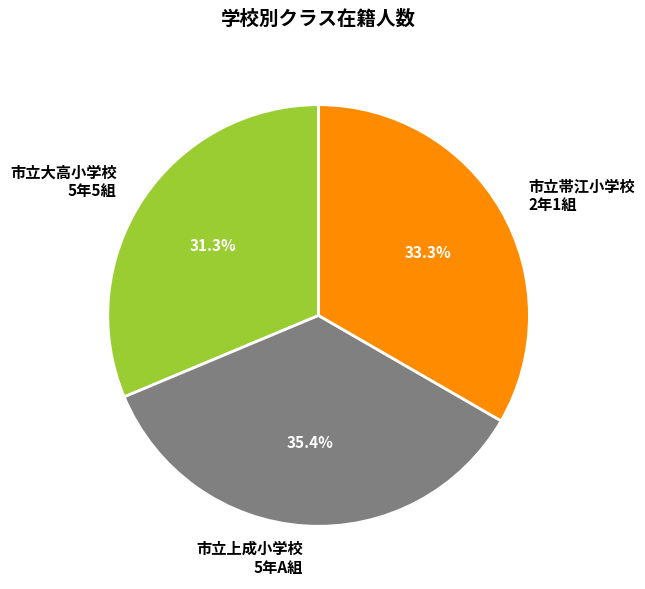

What is the ratio of the value at 市立大高小学校 5年5組 to the value at 市立帯江小学校 2年1組?

0.9